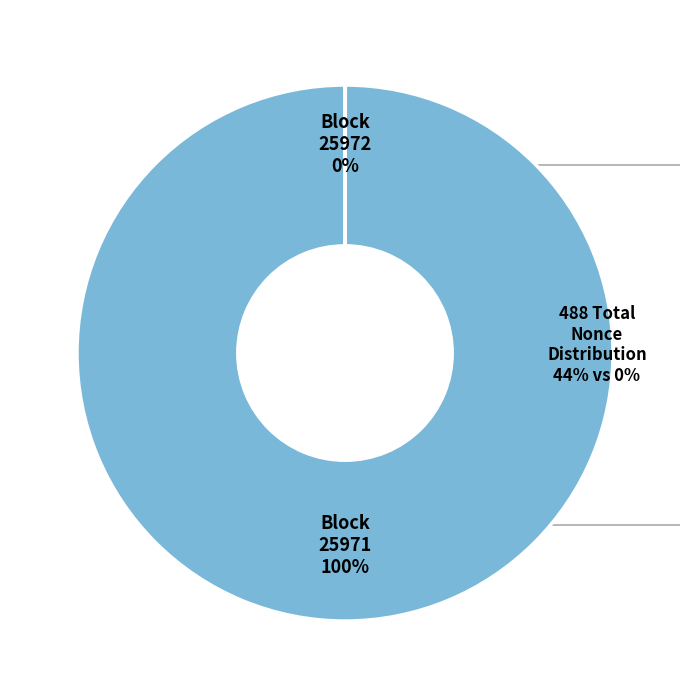

Rank the categories by value from highest to lowest.

25971, 25972